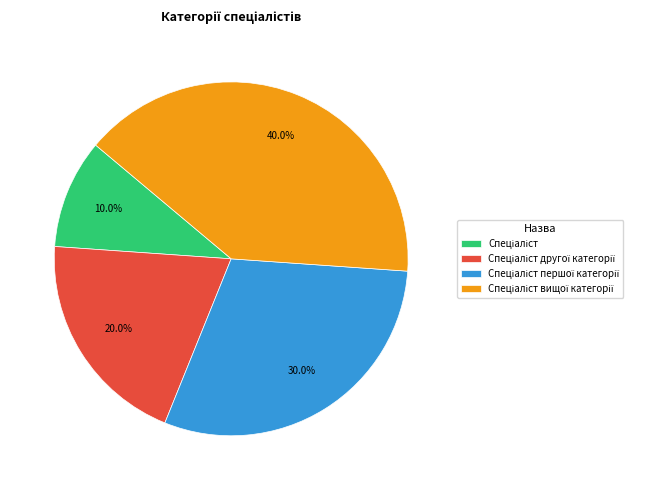

Is there any slice that represents more than half of the pie?

No